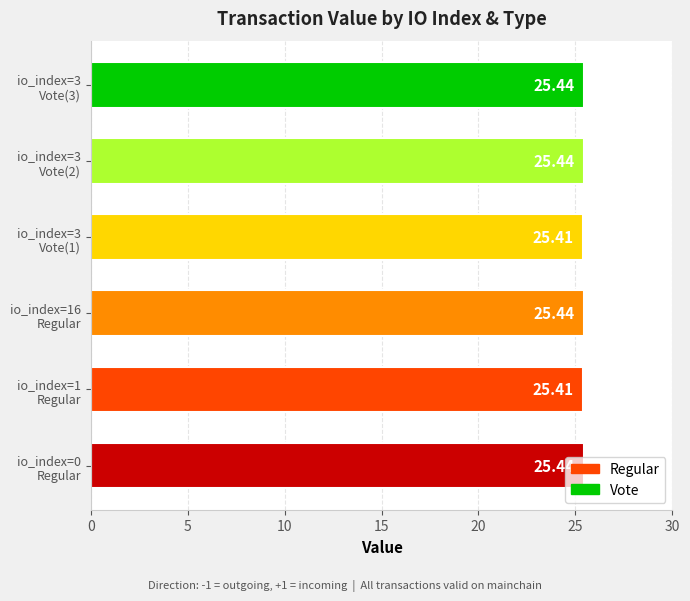

What is the average value?

25.4